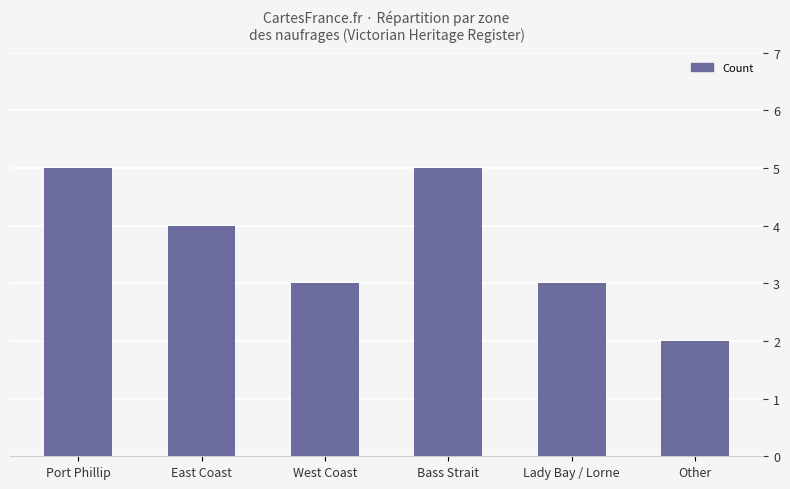

Is it true that the value at East Coast is 4?

True